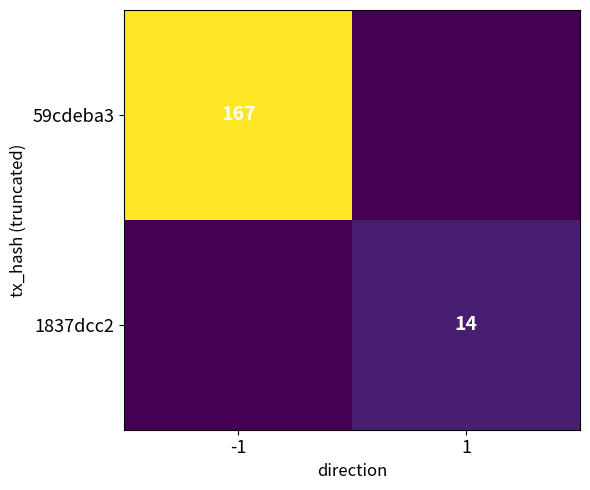

How many categories are shown in the chart?

2